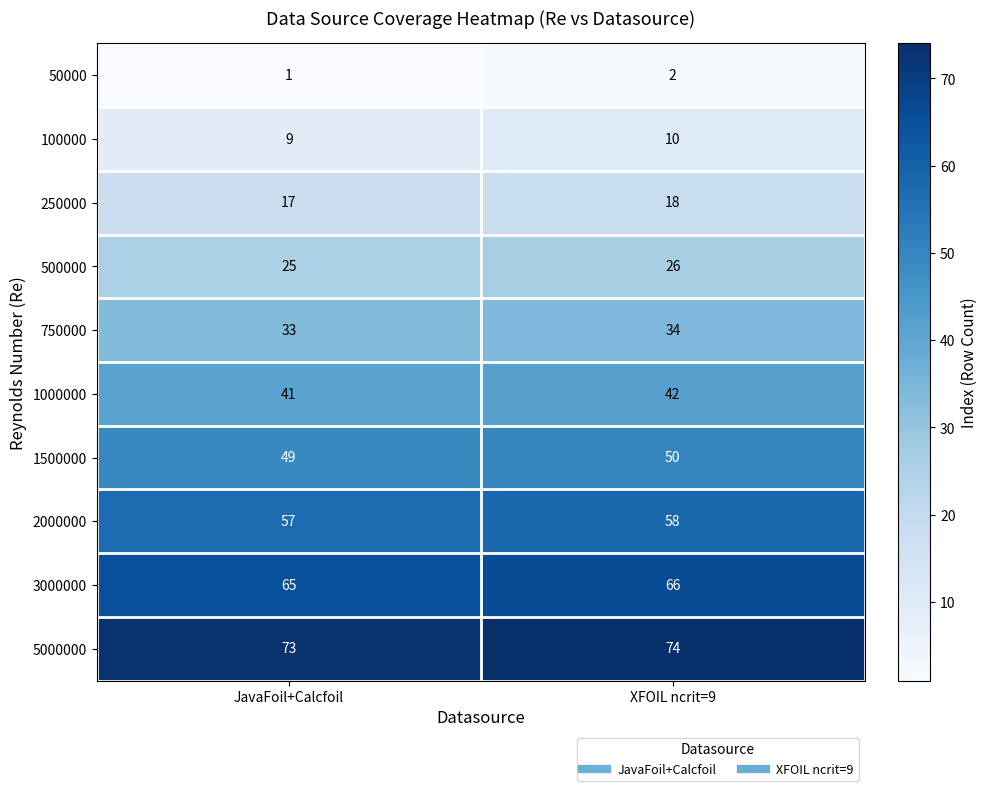

Which label corresponds to the smallest value in the chart?

JavaFoil+Calcfoil